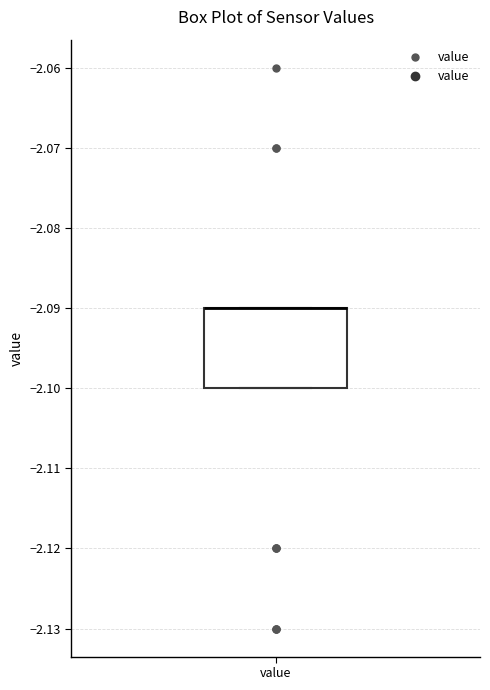

Read this box plot against the y-axis: the position of the median line, the range covered by the box, and the ends of both whiskers. The values are not printed on the chart, so give them approximately, as read against the axis.

median -2.09 (drawn on the box's upper edge), box -2.10 to -2.09, whiskers -2.10 to -2.09